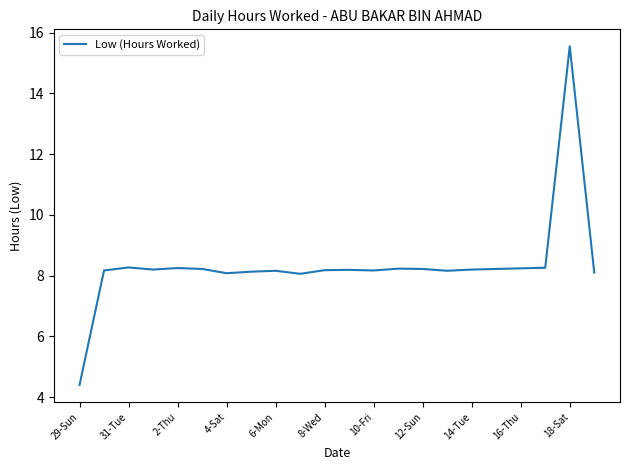

What is the maximum value shown in the chart?

15.6